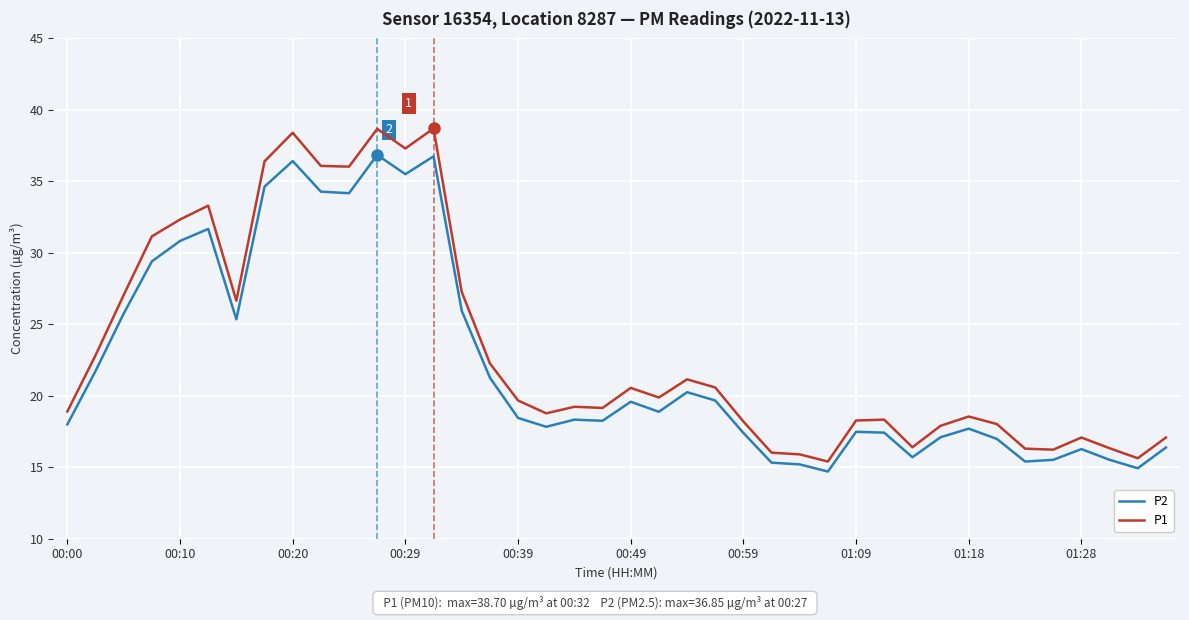

What is the lowest value of the P2 series?

14.7